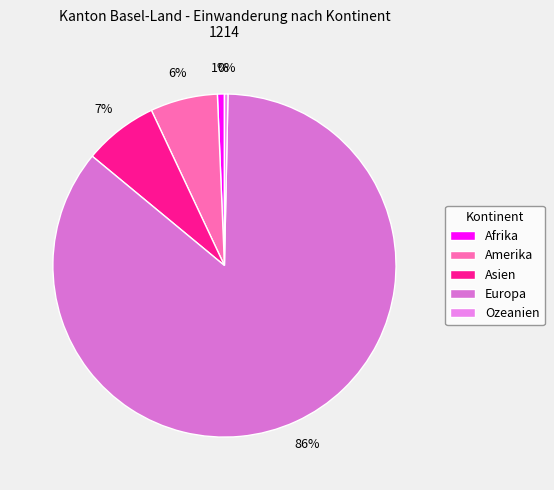

What percentage is the Europa slice, to the nearest percent?

86%